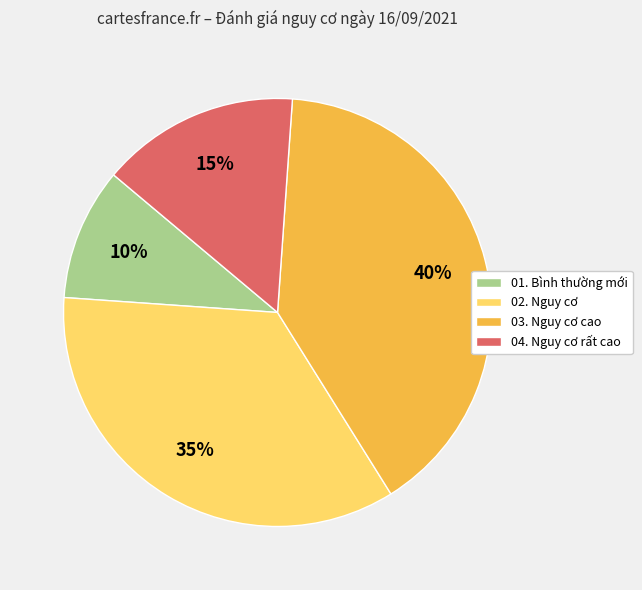

Is 04. Nguy cơ rất cao the majority of the pie?

No